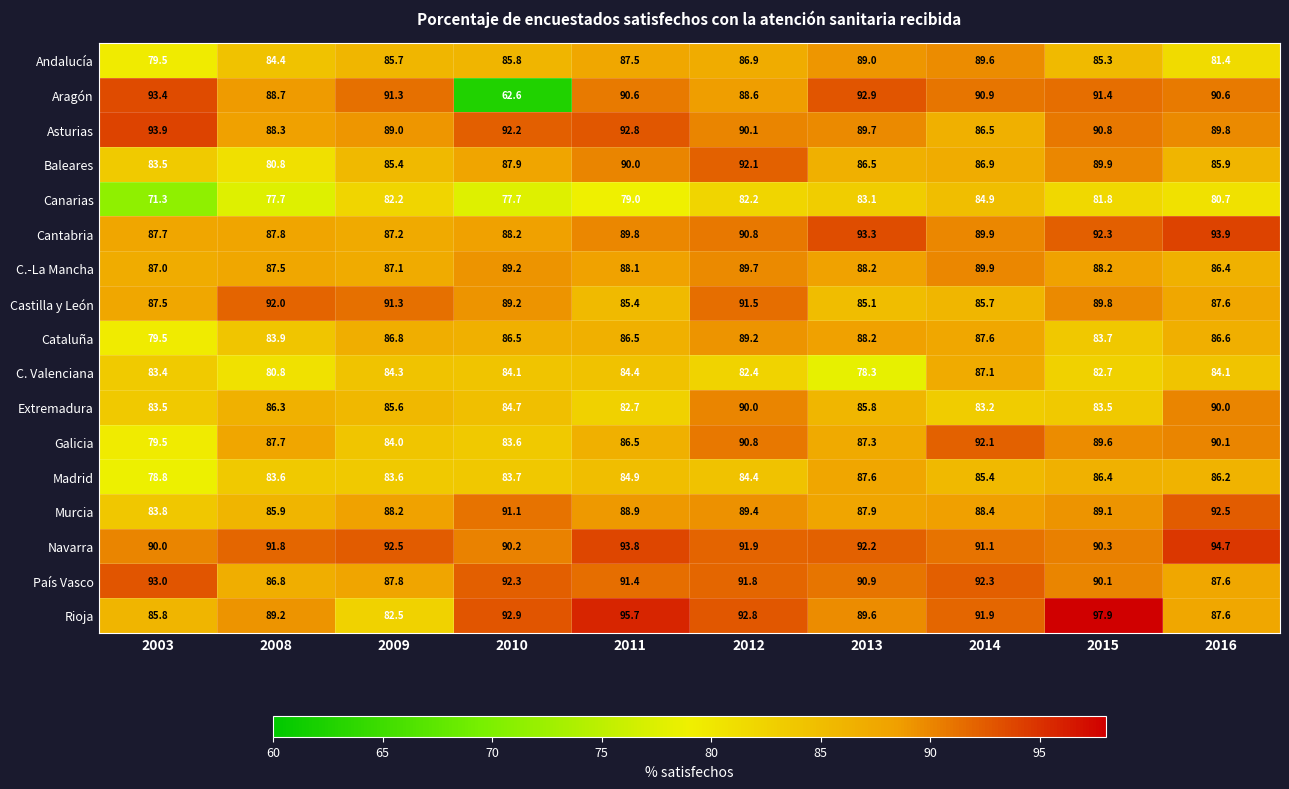

What is the approximate value of Aragón at 2008?

88.7